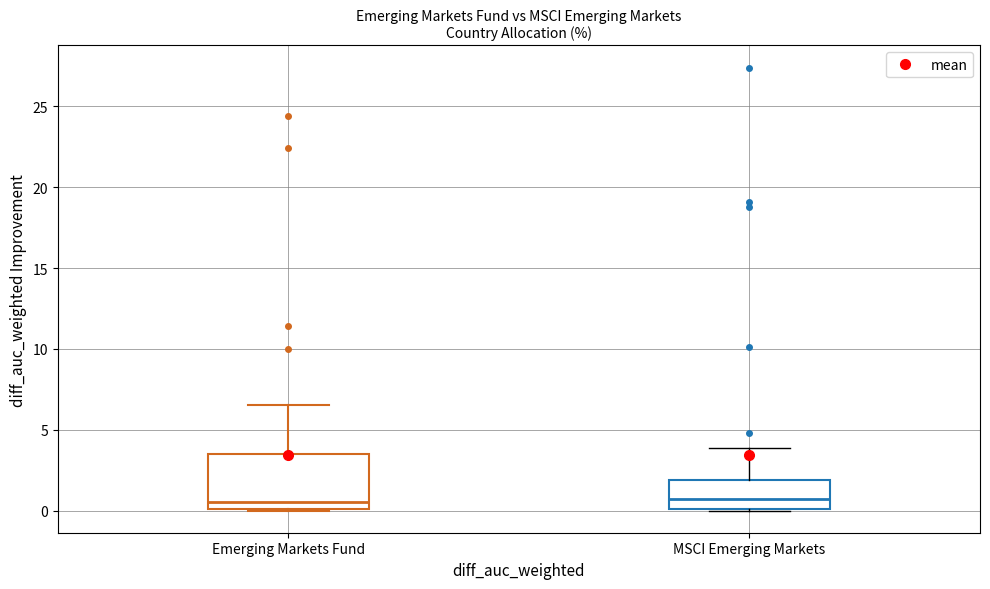

Comparing the boxes themselves (not the whiskers), which one is the tallest?

Emerging Markets Fund